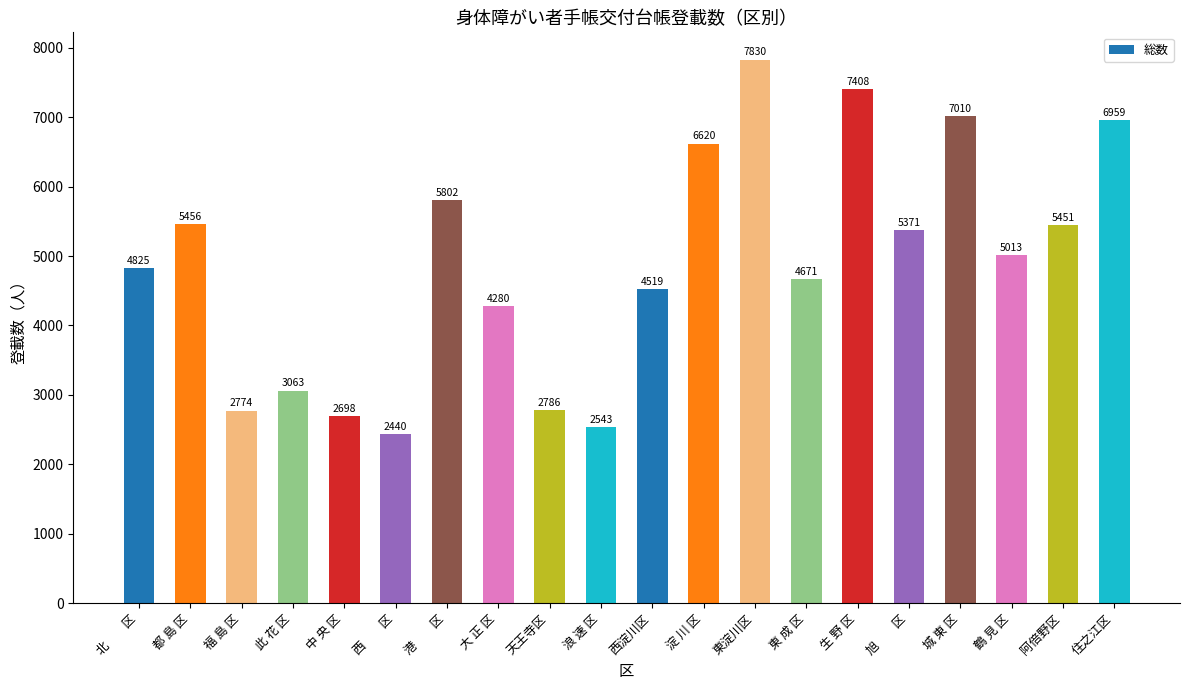

What is the difference between the values at 港　　区 and 旭　　区?

431